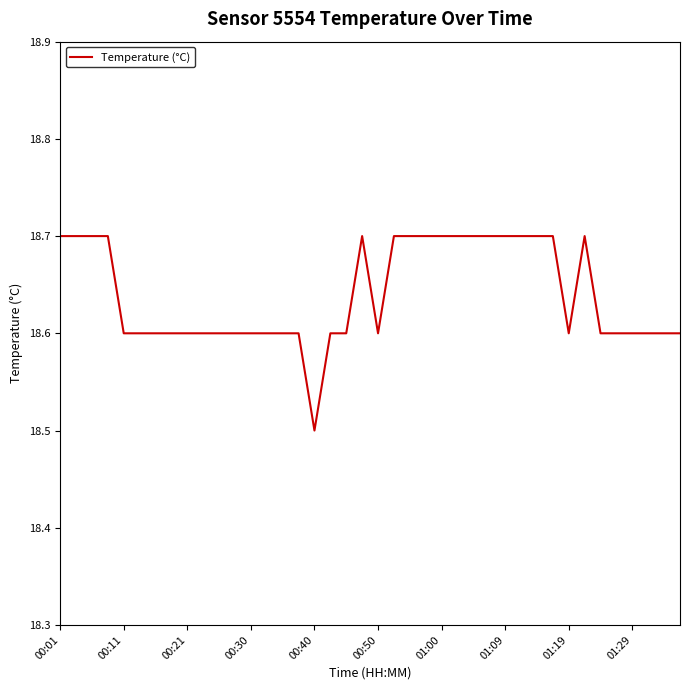

What is the greatest value displayed?

18.7